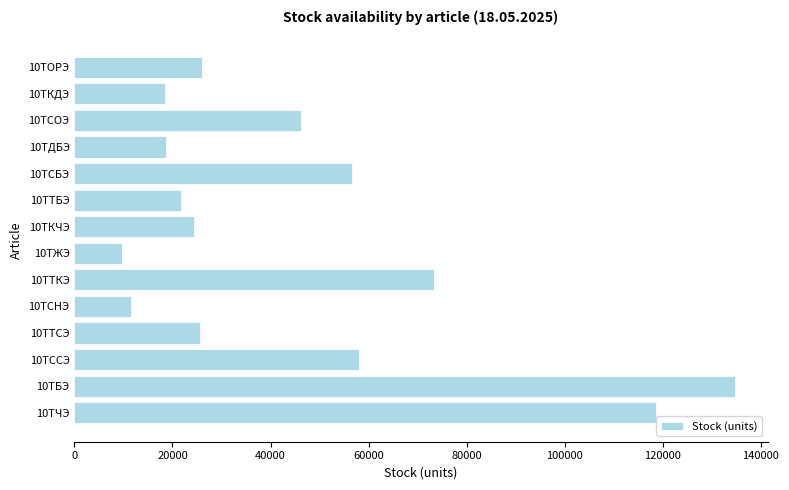

What is the maximum value shown in the chart?

134632